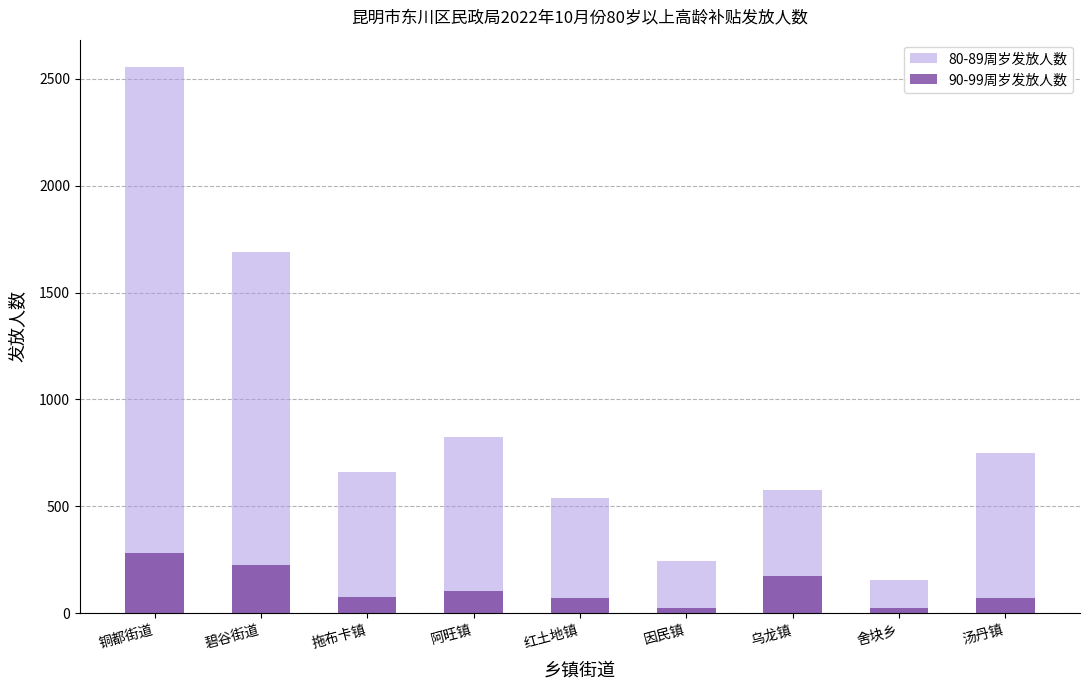

What is the approximate value of 80-89周岁发放人数 at 汤丹镇, to the nearest 10?

750